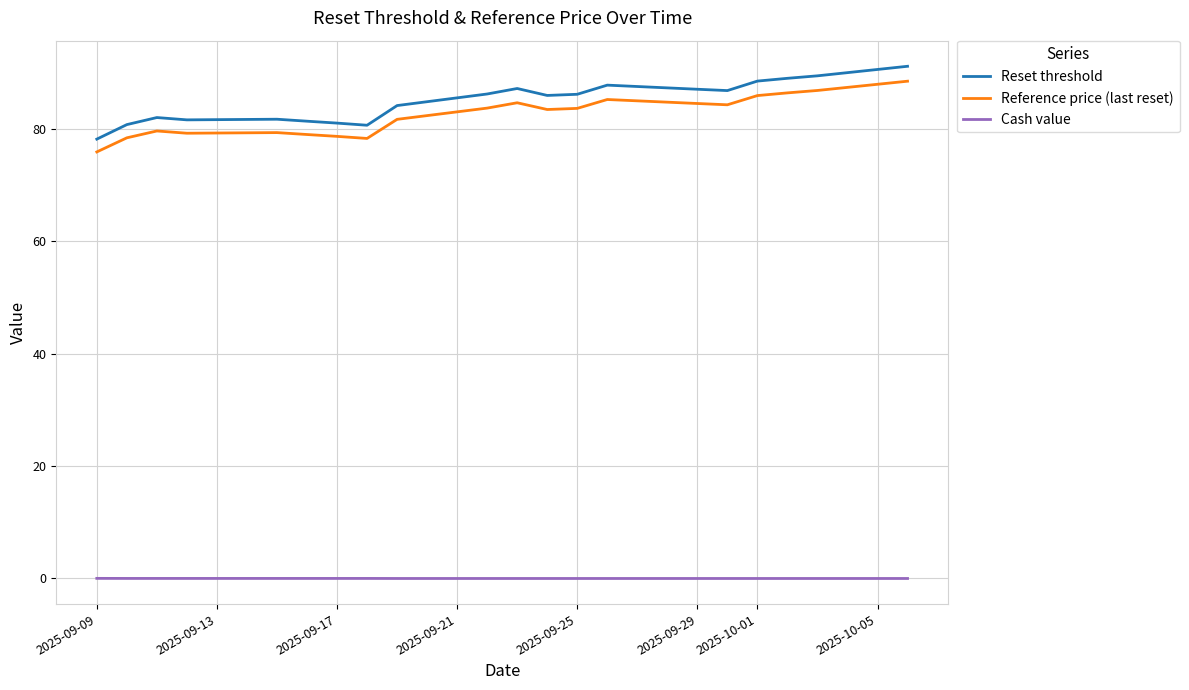

What position from the left is 2025-09-09?

1